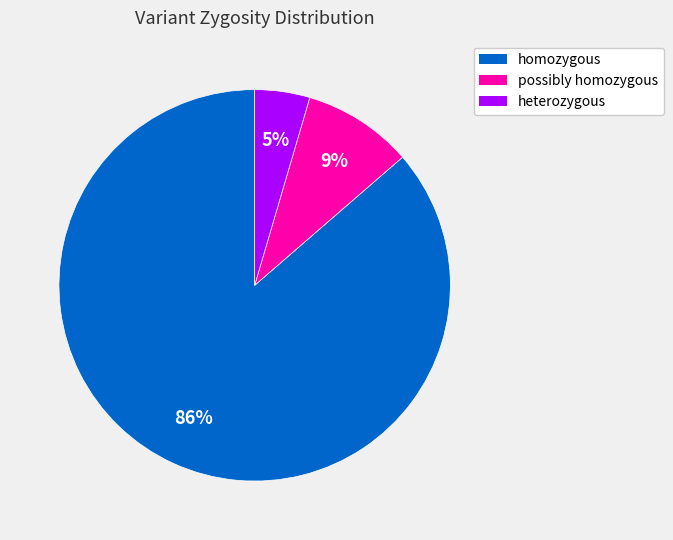

To the nearest percent, what is the combined percentage of possibly homozygous and homozygous?

95%